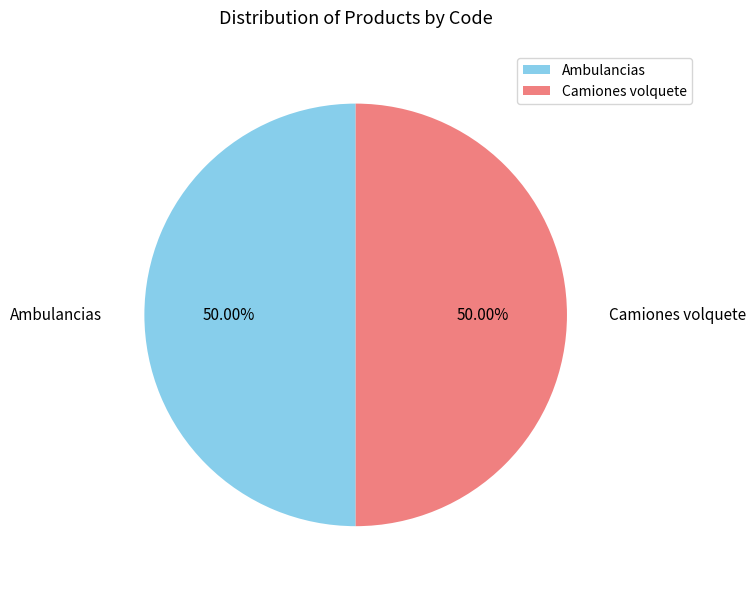

Is it true that Camiones volquete is 50% of the pie?

True